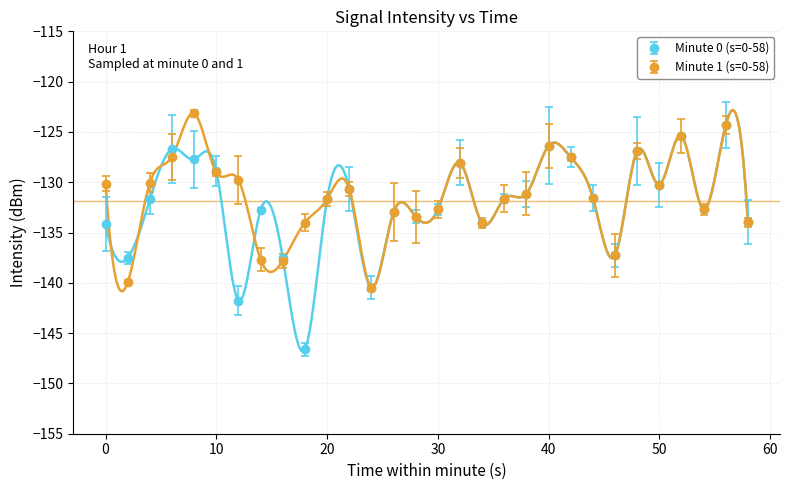

The value of Minute 1 (s=0-58) at 27 is -67.7. True or false?

False